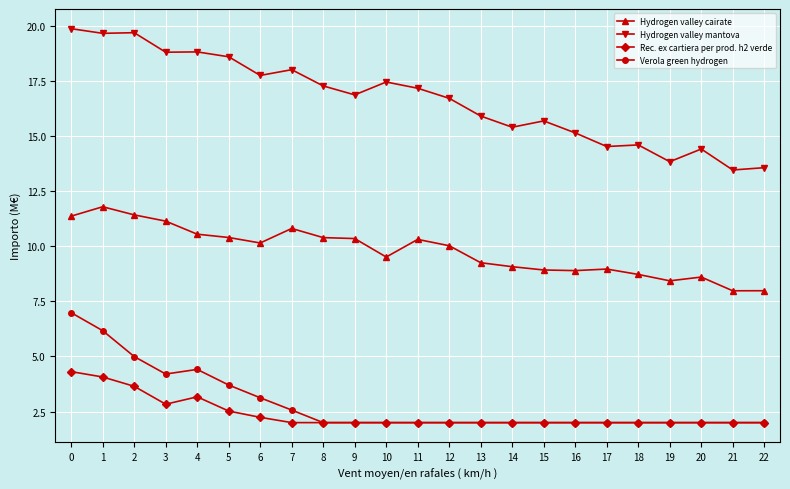

What is the difference between the maximum and minimum values in the Verola green hydrogen series?

5.0